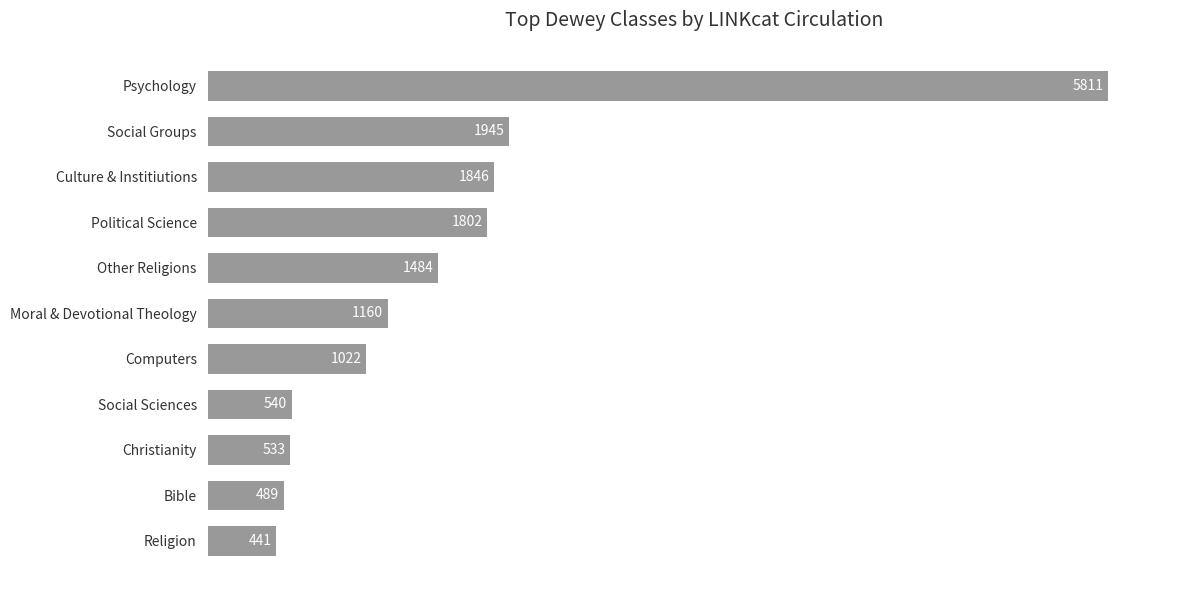

What is the smallest value displayed?

441